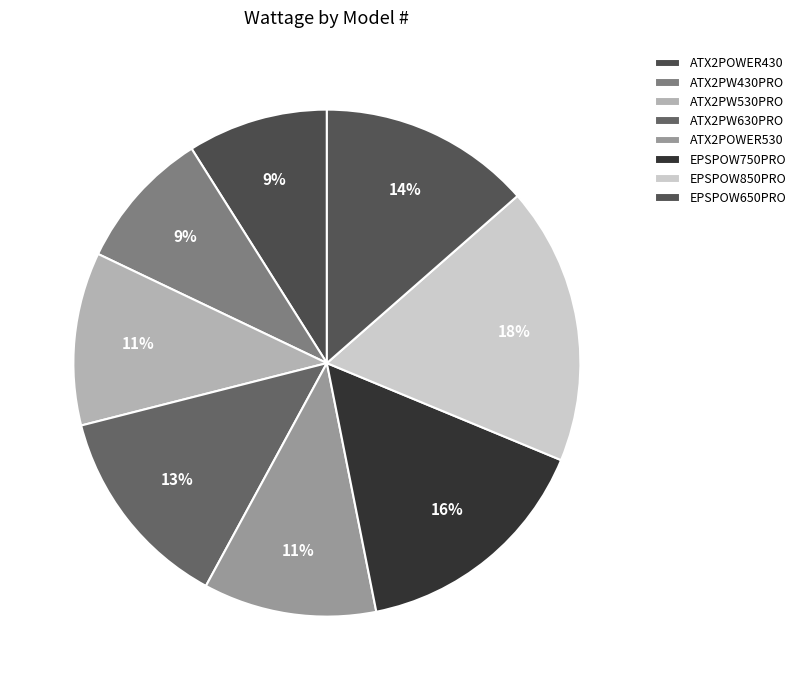

Count the number of slices in the pie.

8